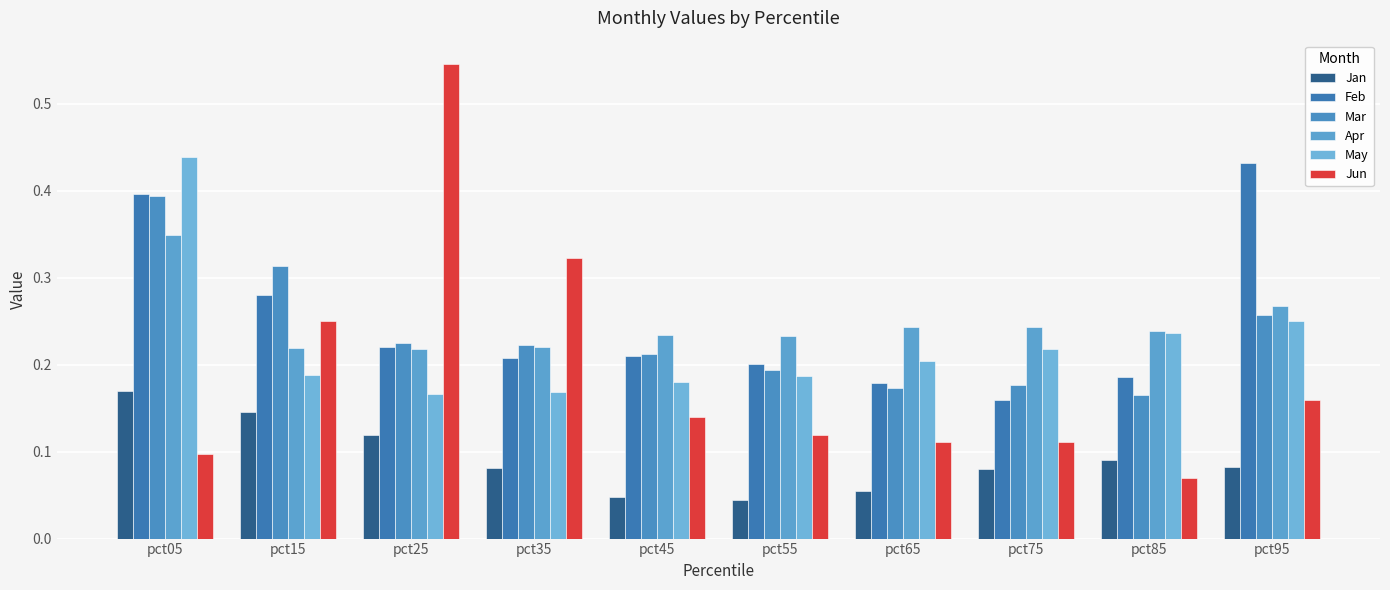

What is the value of the Jun bar at the 10th from the left?

0.2